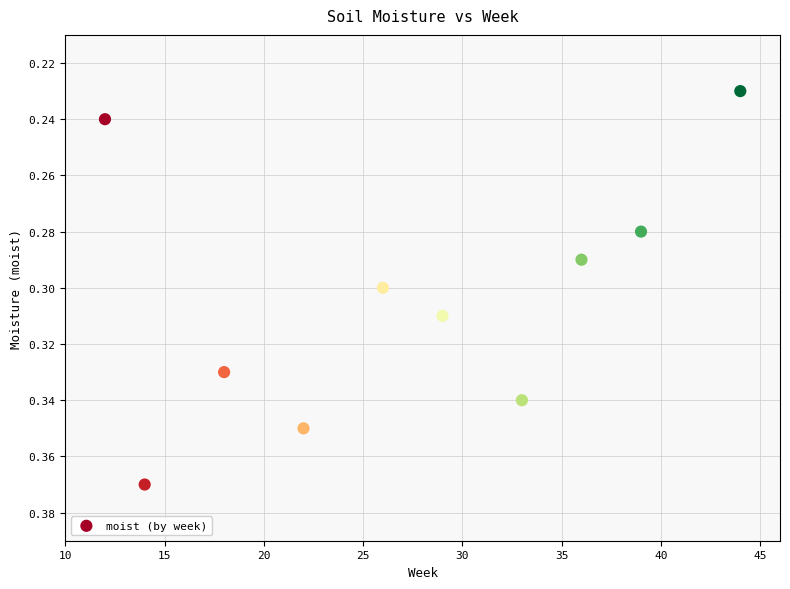

What is the average X value?

27.3